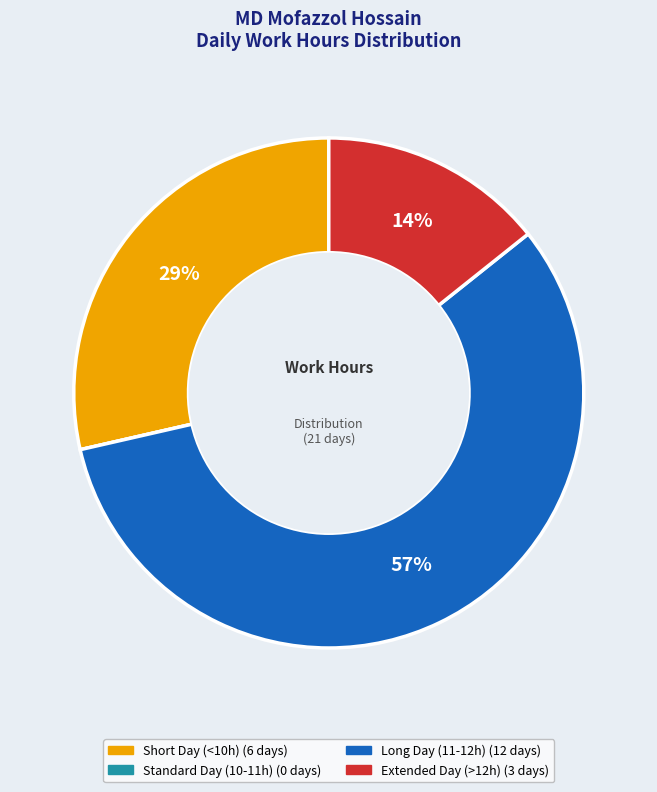

Is there a majority slice in this chart?

Yes